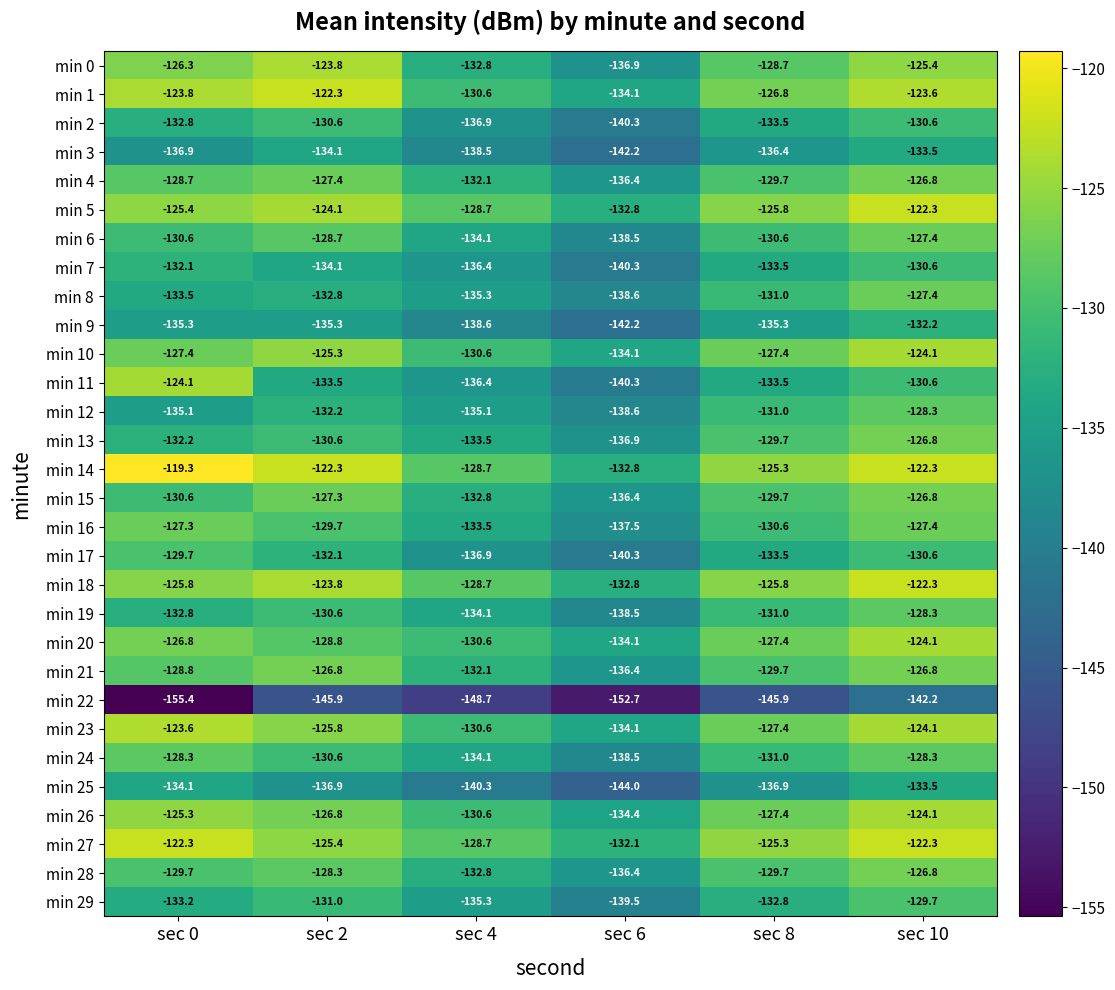

What is the maximum value shown in the chart?

-119.3